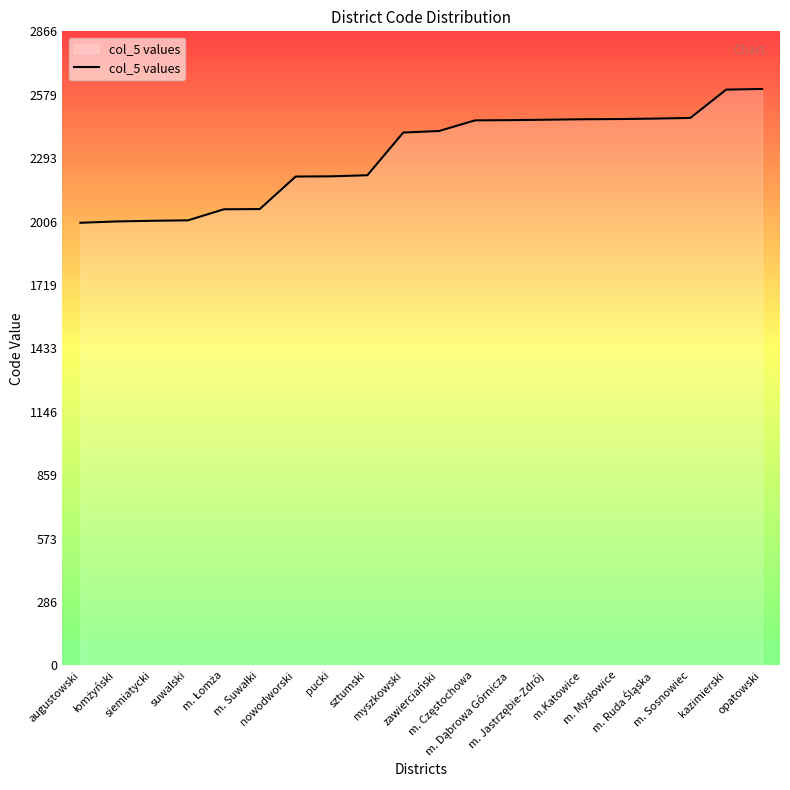

What is the difference between the maximum and second lowest values?

599